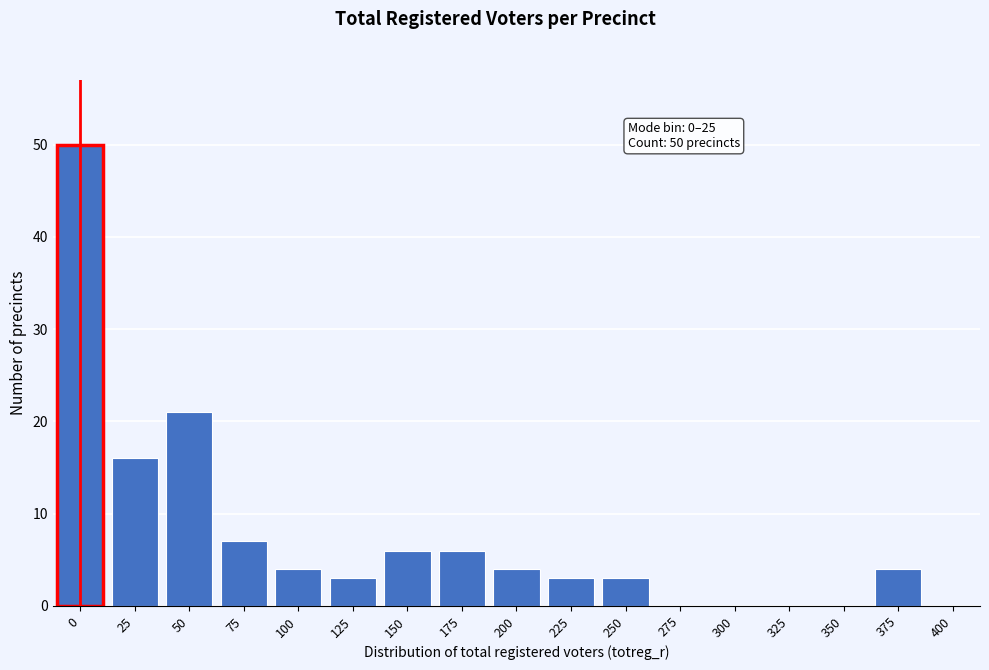

Reading left to right, extract all data points from this chart.

0=50	25=16	50=21	75=7	100=4	125=3	150=6	175=6	200=4	225=3	250=3	275=0	300=0	325=0	350=0	375=4	400=0